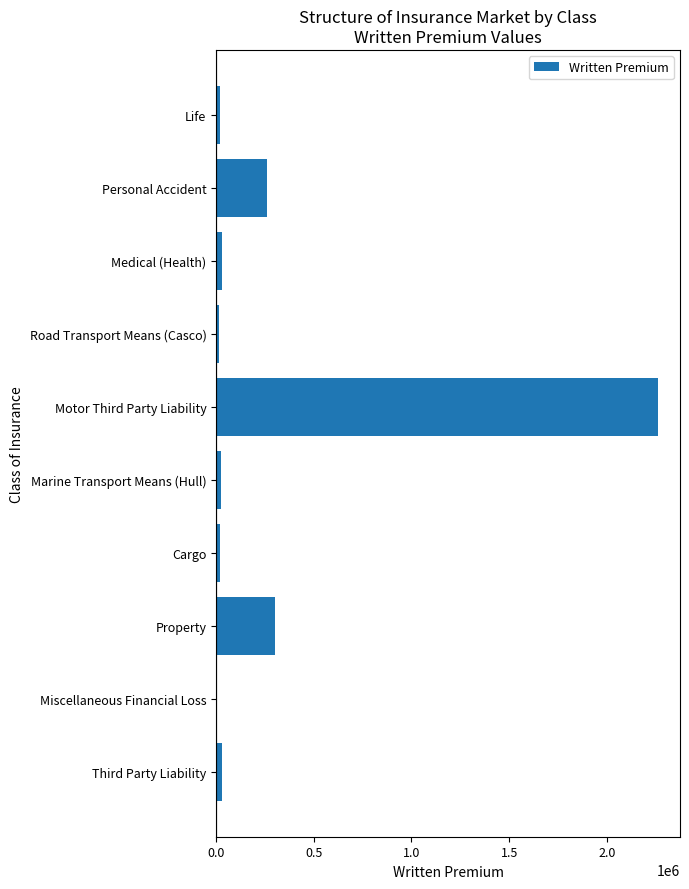

At which category does the chart reach its peak across all series?

Motor Third Party Liability